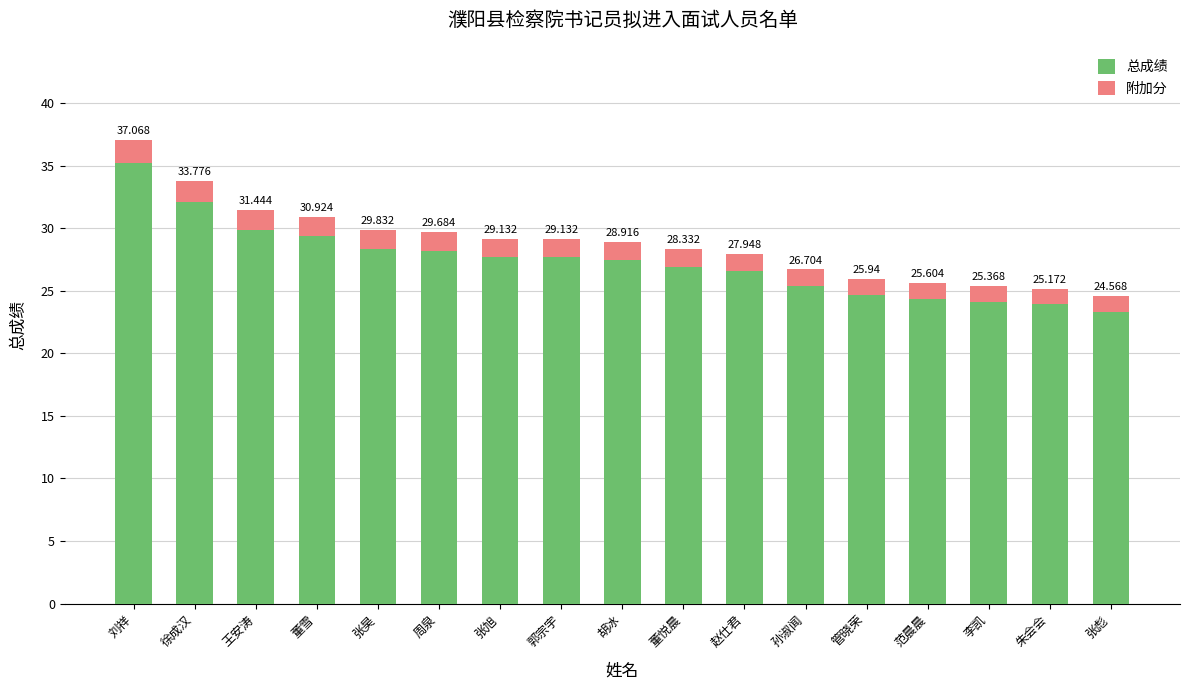

Are the bars horizontal?

No